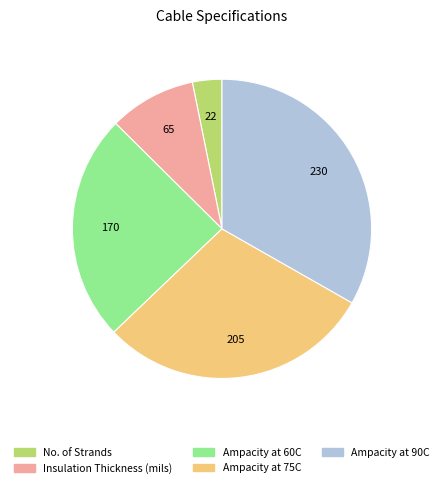

How many segments does this pie chart have?

5